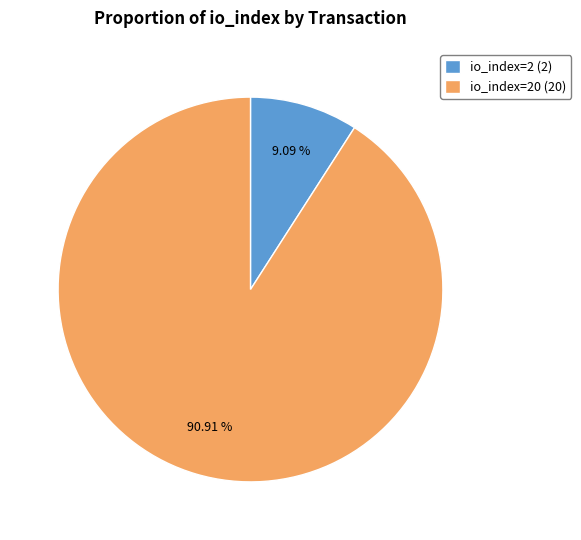

Which has a higher value, io_index=2 (2) or io_index=20 (20)?

io_index=20 (20)